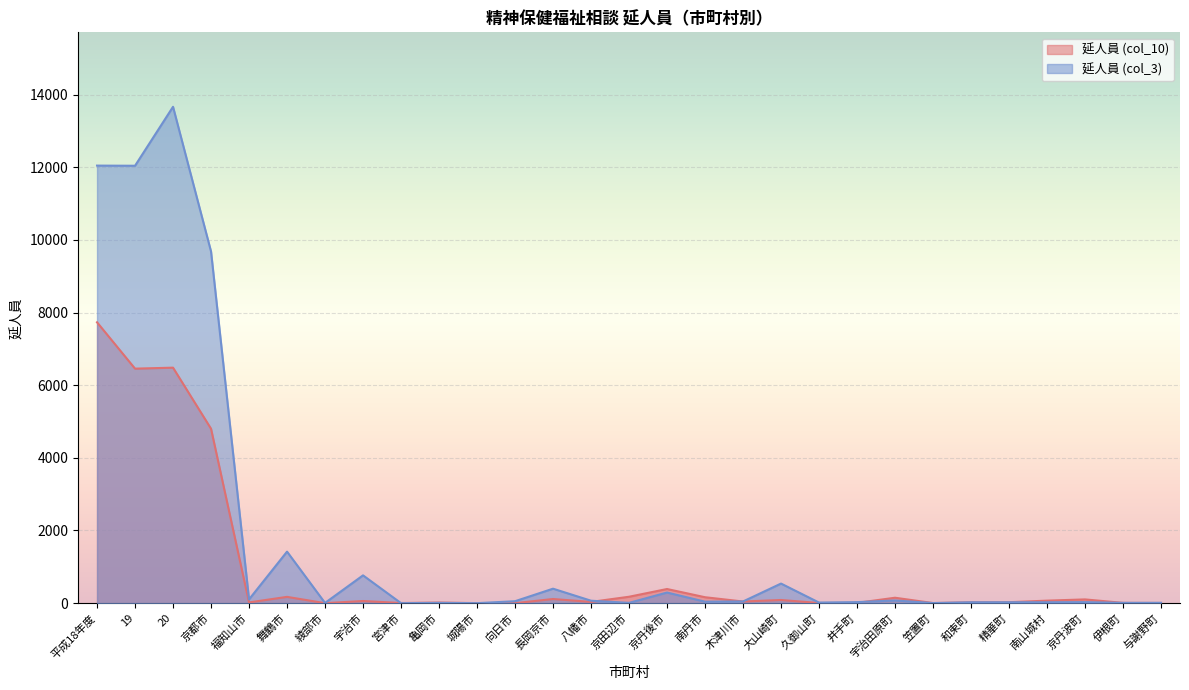

What position from the left is 南丹市?

17